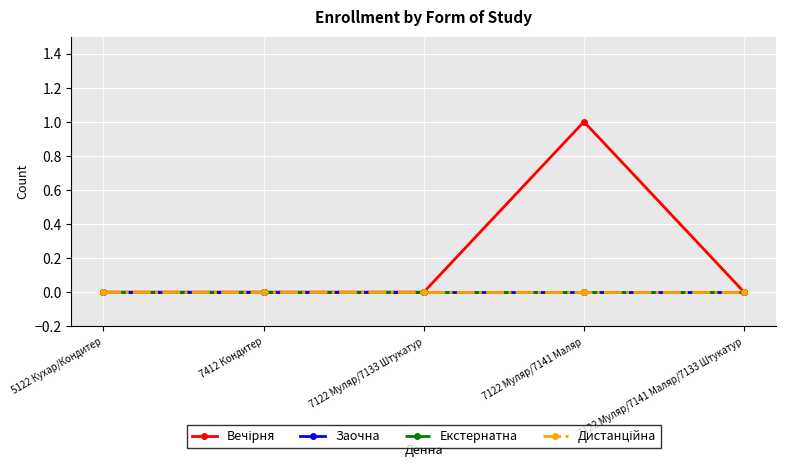

List the series in order of their peak value, lowest first.

Заочна, Екстернатна, Дистанційна, Вечірня